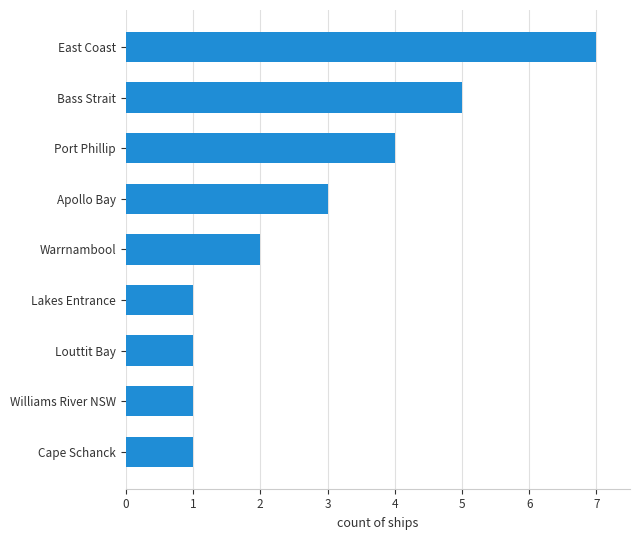

What is the average value?

3